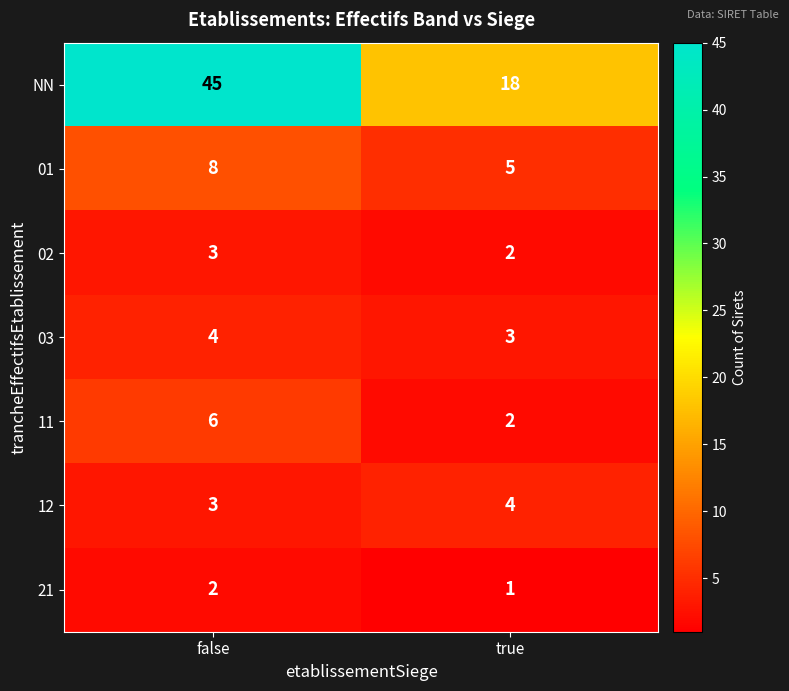

True or false: 12 has a value of 3 at false.

True